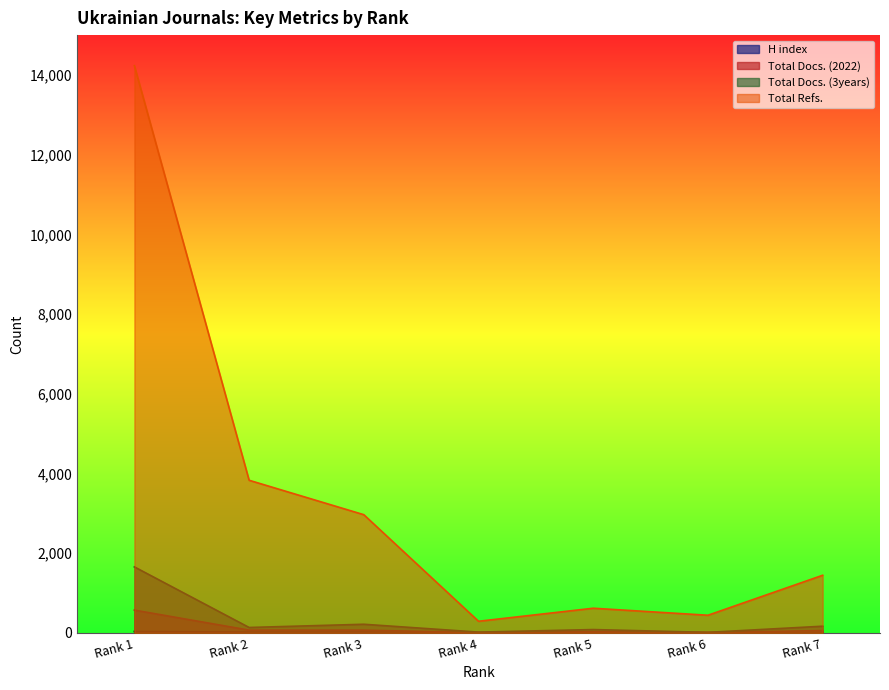

Does the chart have visible grid lines?

No